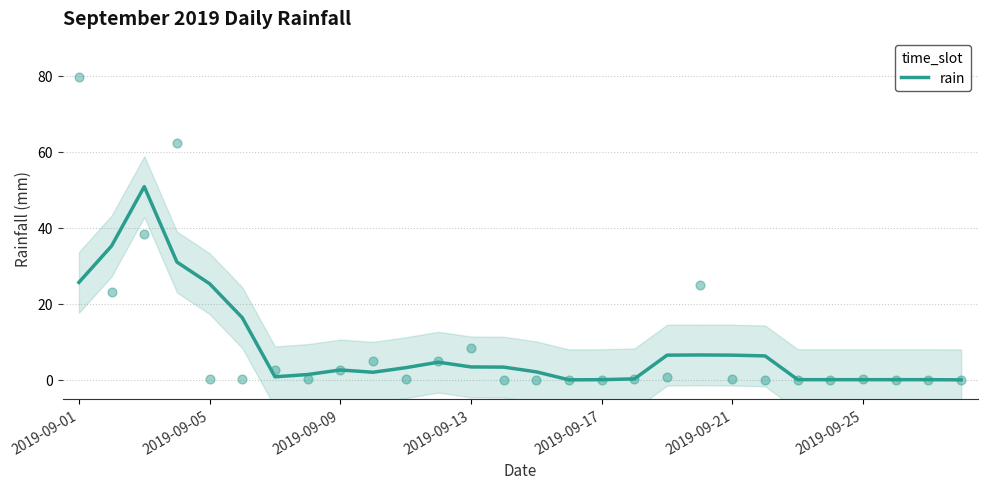

What is the change in value from 7 to 17?

-1.2